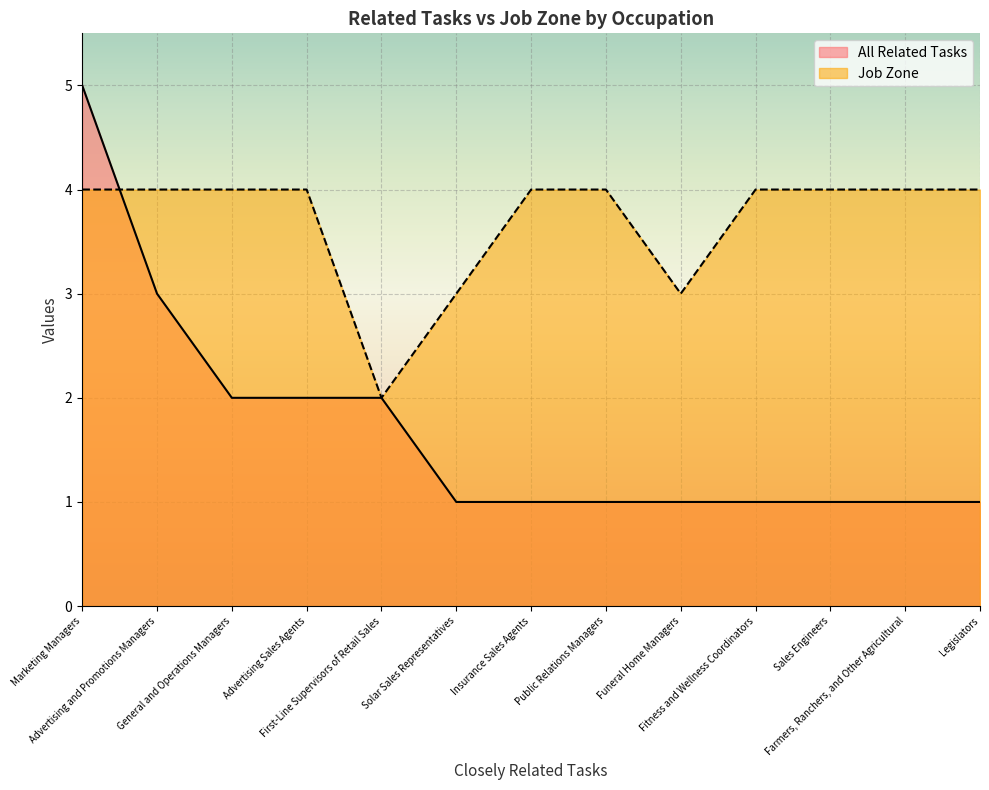

Rank the series at Public Relations Managers from highest to lowest value.

Job Zone, All Related Tasks